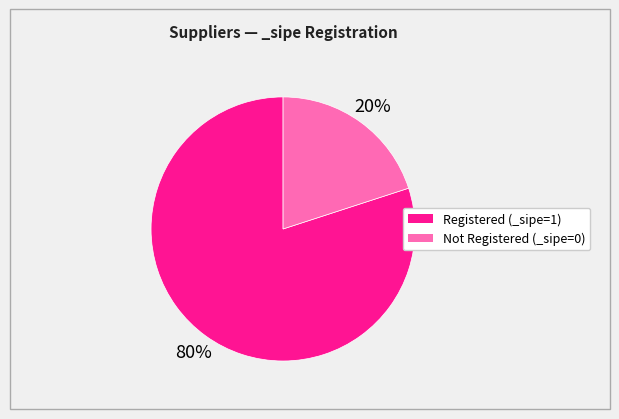

To the nearest percent, what is the average slice percentage?

50%